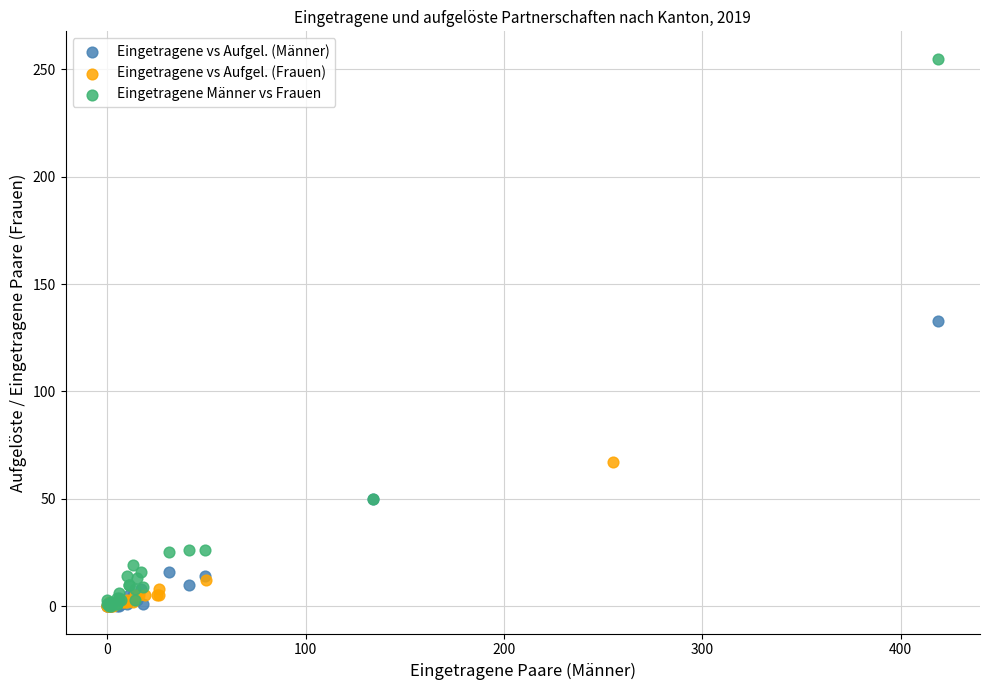

Which series reaches the maximum Y coordinate?

Eingetragene Männer vs Frauen